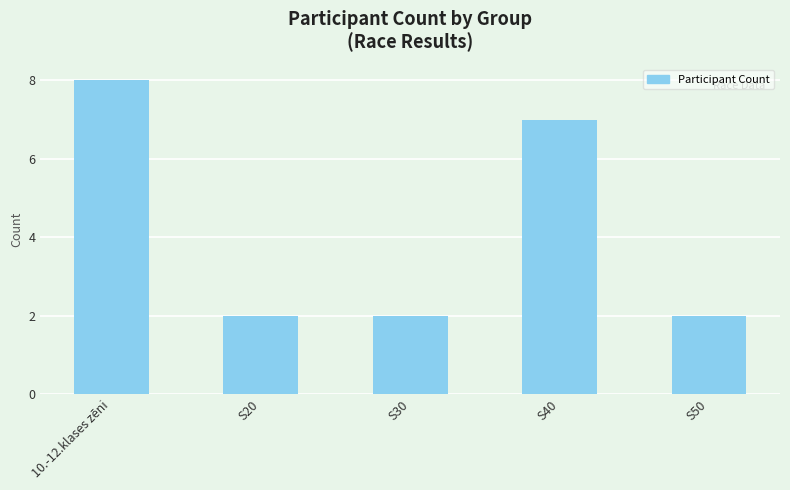

Reading left to right, list all the values displayed in this chart.

10.-12.klases zēni=8	S20=2	S30=2	S40=7	S50=2